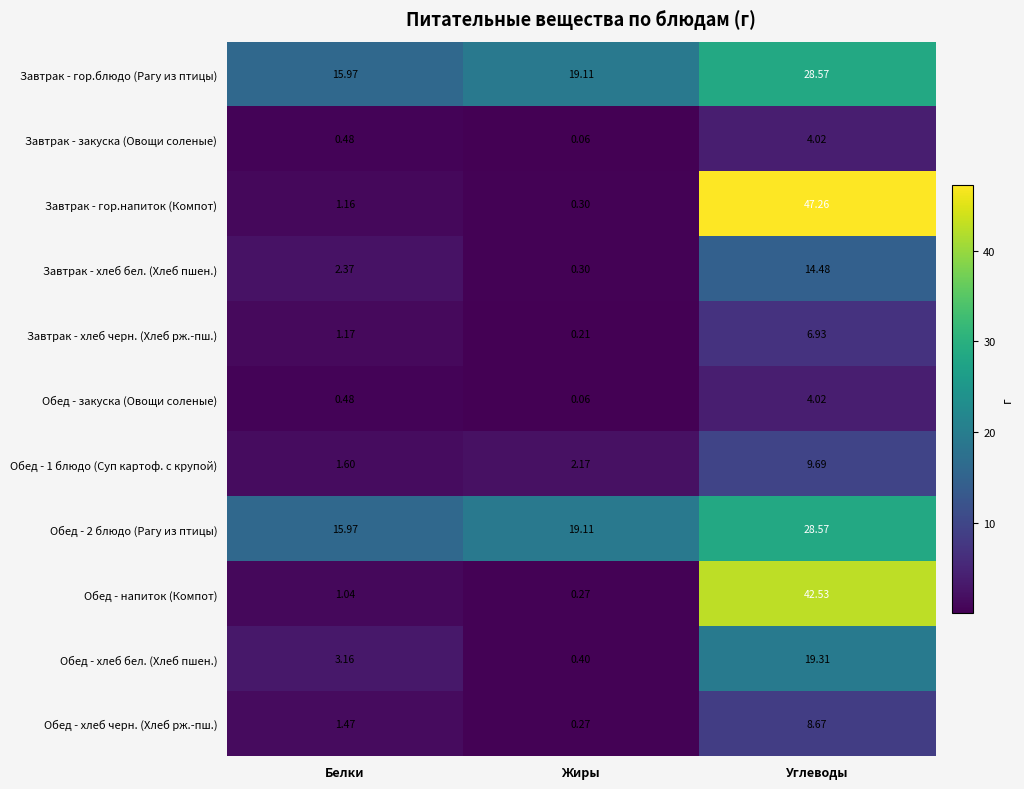

At which category does the chart reach its peak across all series?

Углеводы